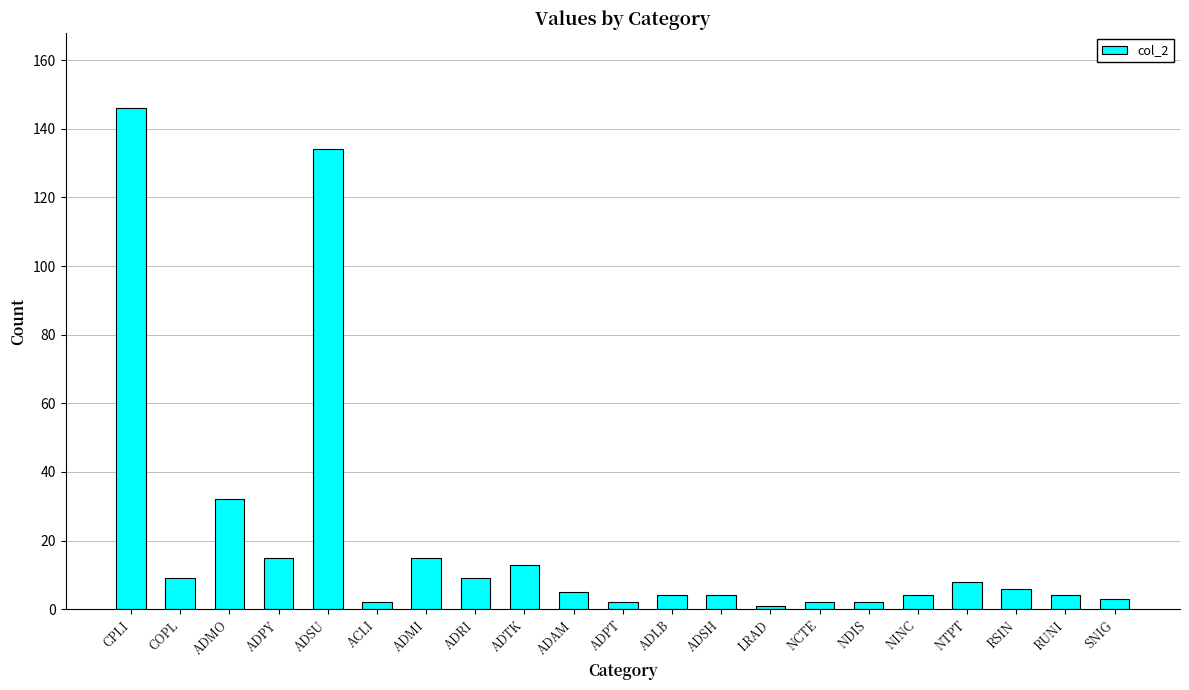

Where does the data first go above 5?

CPLI